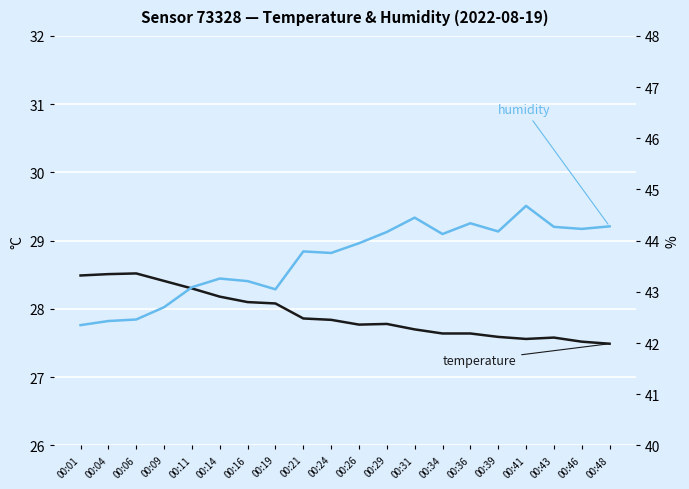

What is the sum of the temperature values at 00:48 and 00:04?

56.0